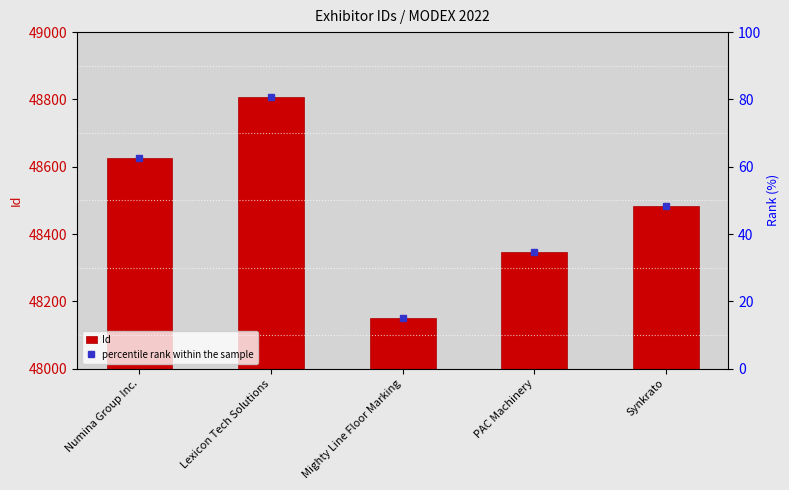

Which has a higher value, PAC Machinery or Numina Group Inc.?

Numina Group Inc.